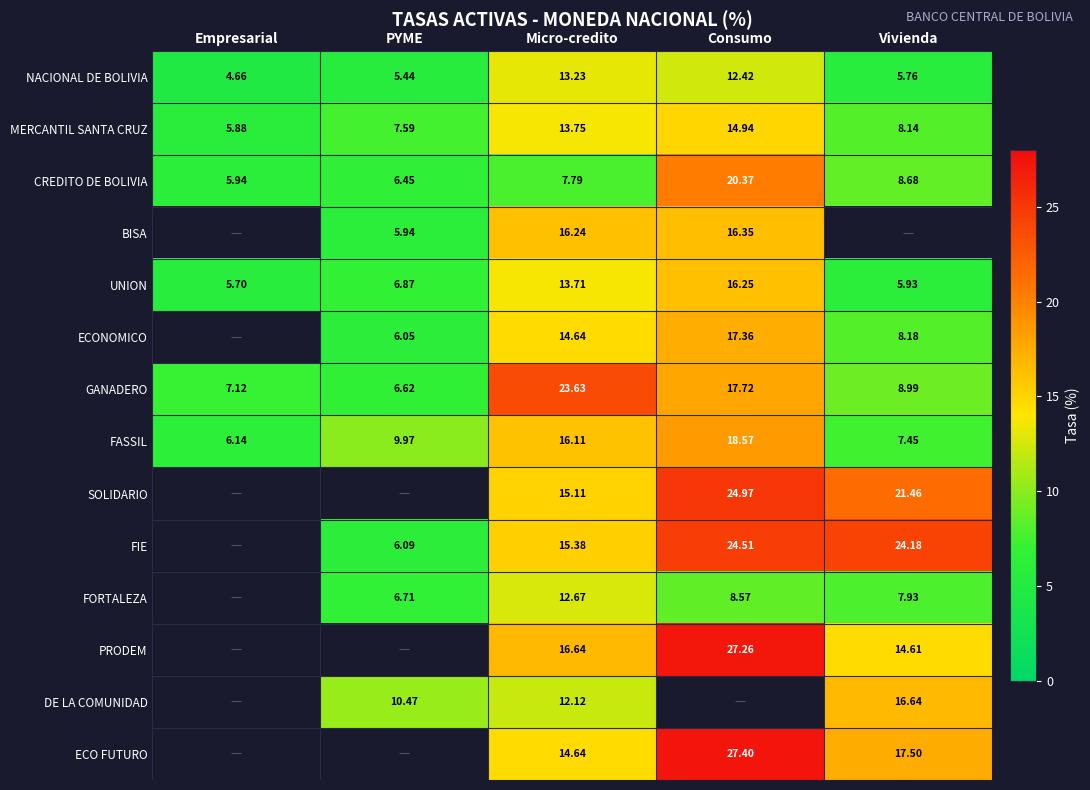

At which label does FASSIL first exceed 9?

PYME